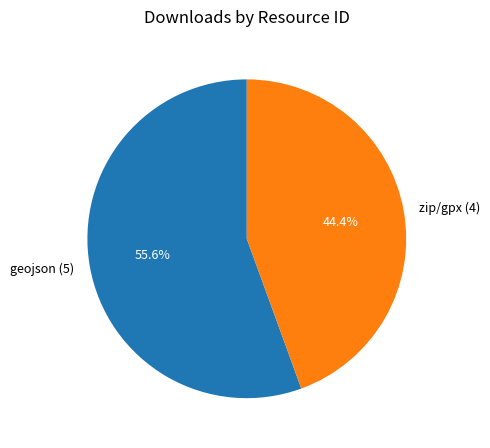

Rank the categories by value from lowest to highest.

zip/gpx (4), geojson (5)